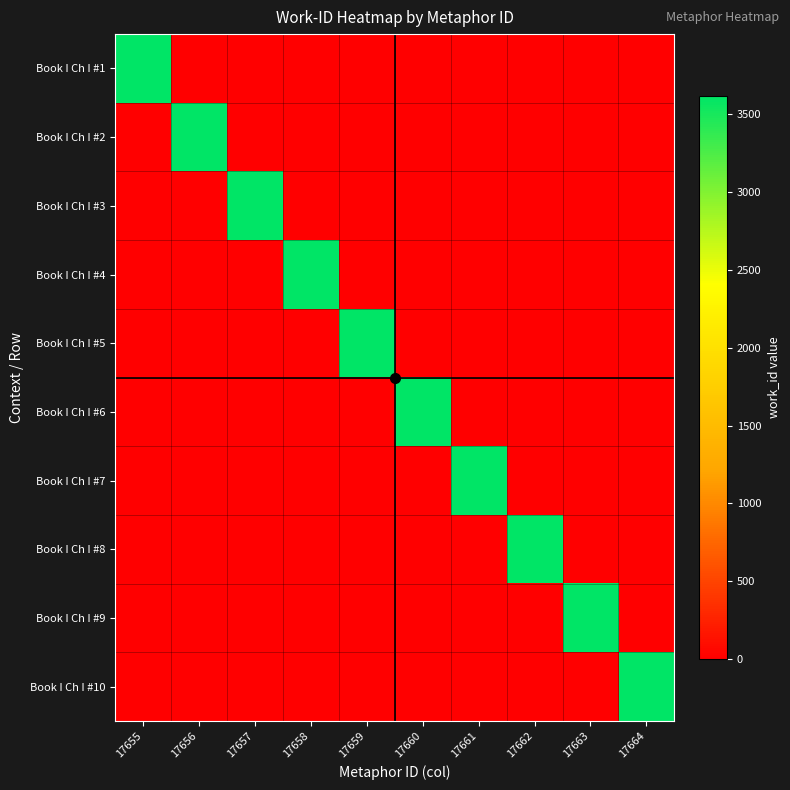

Rank the series by their maximum value, from lowest to highest.

Book I Ch I #1, Book I Ch I #2, Book I Ch I #3, Book I Ch I #4, Book I Ch I #5, Book I Ch I #6, Book I Ch I #7, Book I Ch I #8, Book I Ch I #9, Book I Ch I #10